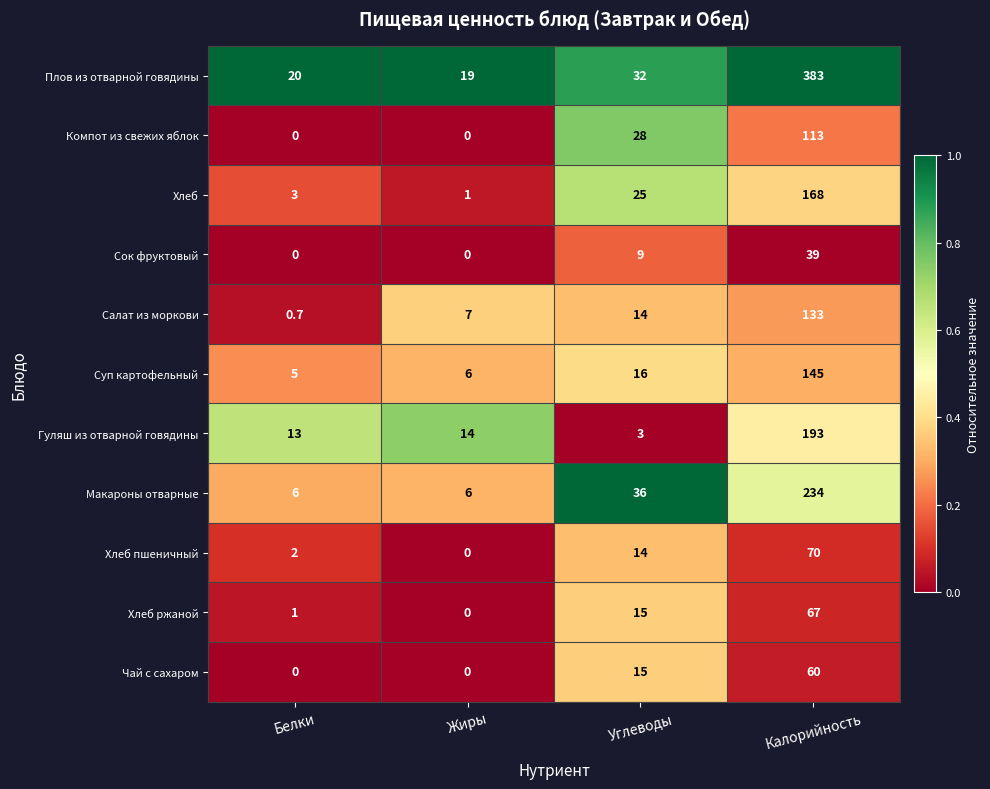

Which series has the largest total across all categories?

Плов из отварной говядины